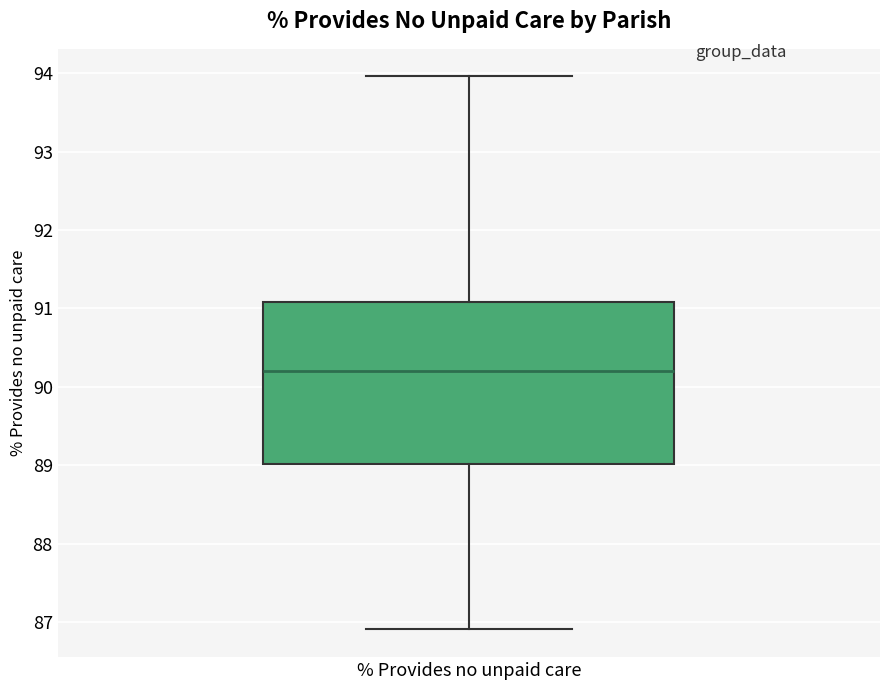

Transcribe this box plot: give where the median line is, the range the box spans, and where the two whiskers end, as read against the y-axis. The values are not printed on the chart, so give them approximately, as read against the axis.

median 90.2, box 89.0 to 91.1, whiskers 86.9 to 94.0